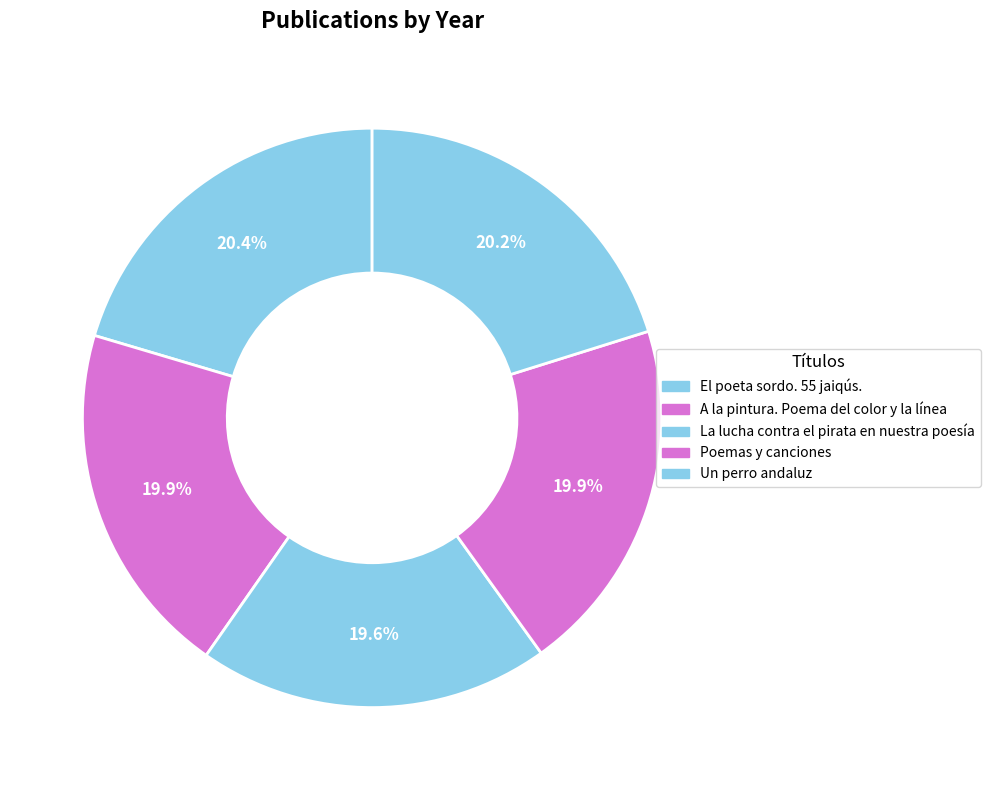

To the nearest percent, what is the difference between the largest and smallest slice percentages?

1%